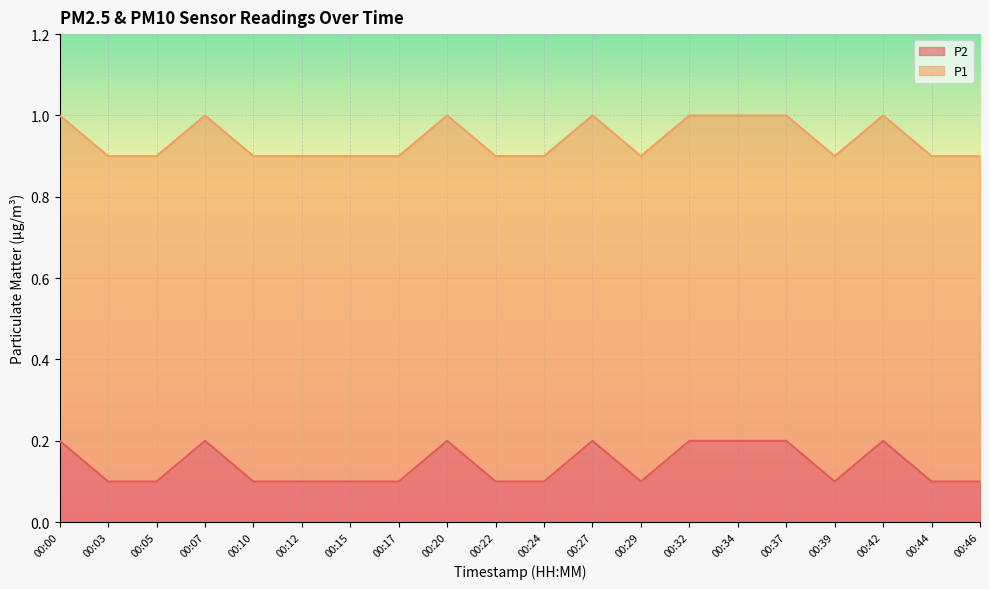

How many interior local peaks (higher than both neighbors) does the data have?

4